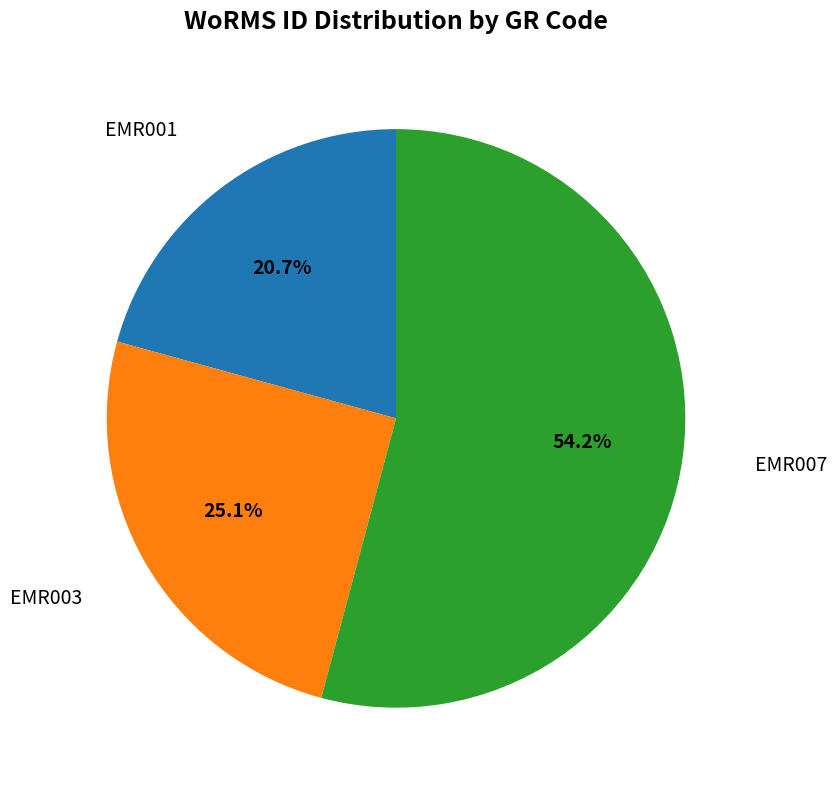

Is there a majority slice in this chart?

Yes